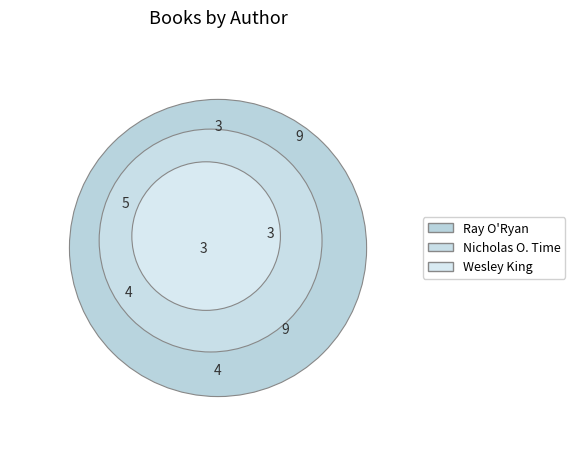

True or false: Ray O'Ryan (Blast Off) accounts for 17% of the total.

False